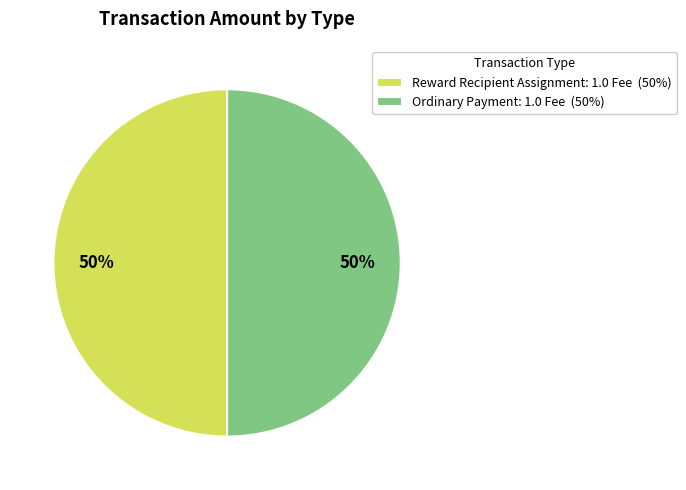

To the nearest percent, what is the average slice percentage?

50%